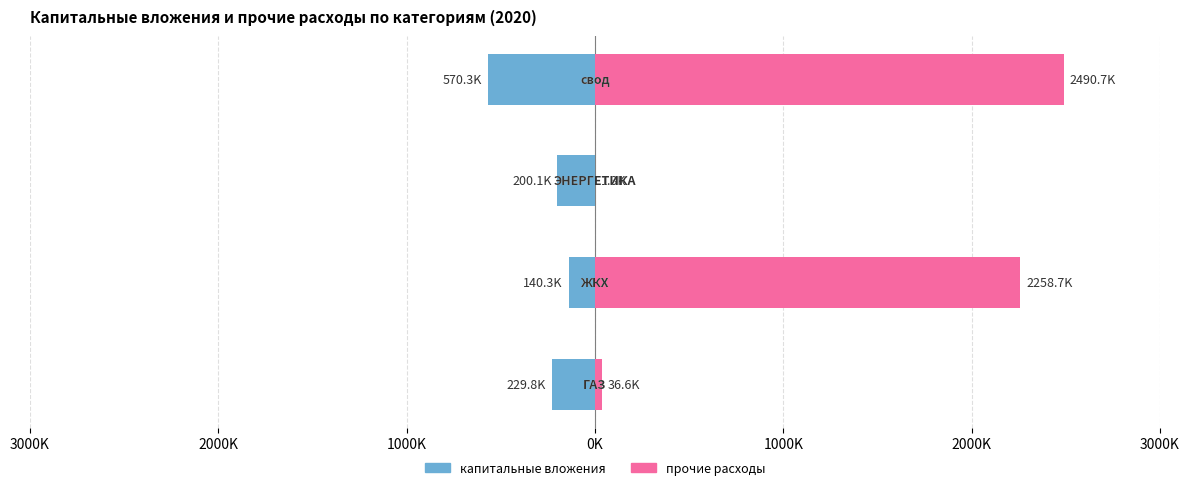

How many bars are there in each group?

2